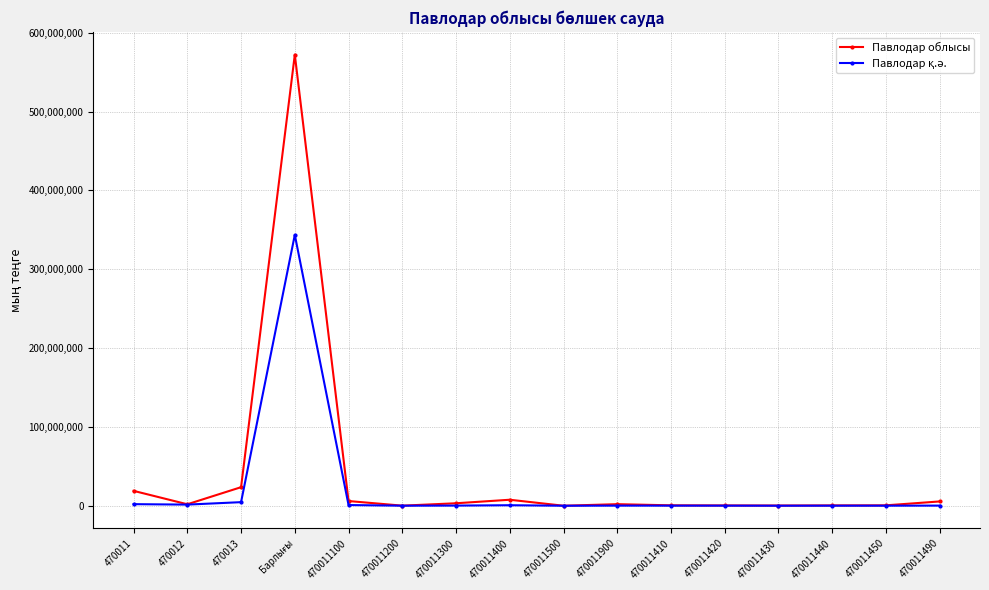

At which category does Павлодар облысы reach its first local valley?

470012